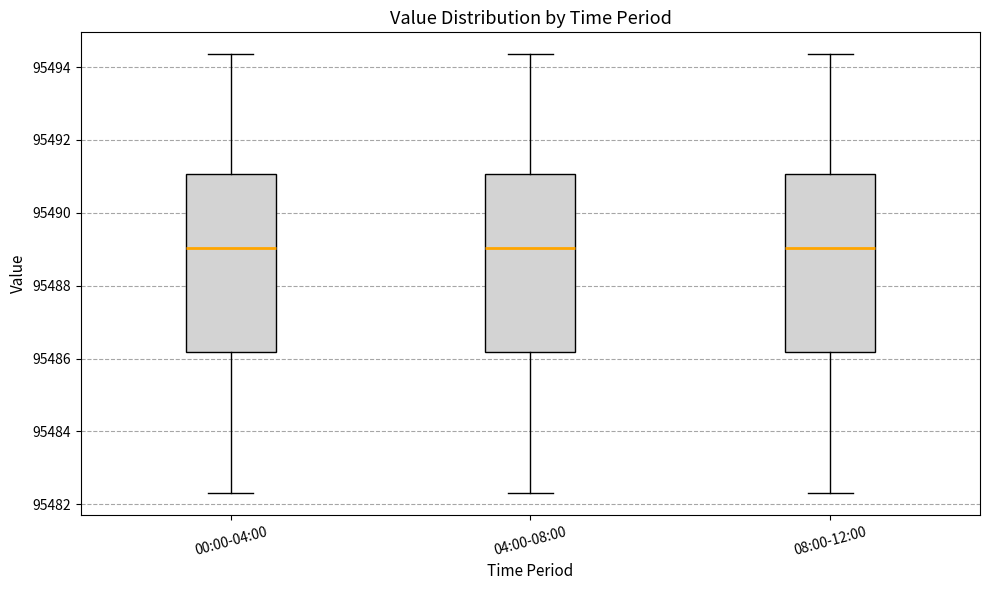

Where is the upper edge of the box for 04:00-08:00 on the y-axis? The values are not printed on the chart, so give them approximately, as read against the axis.

95491.0